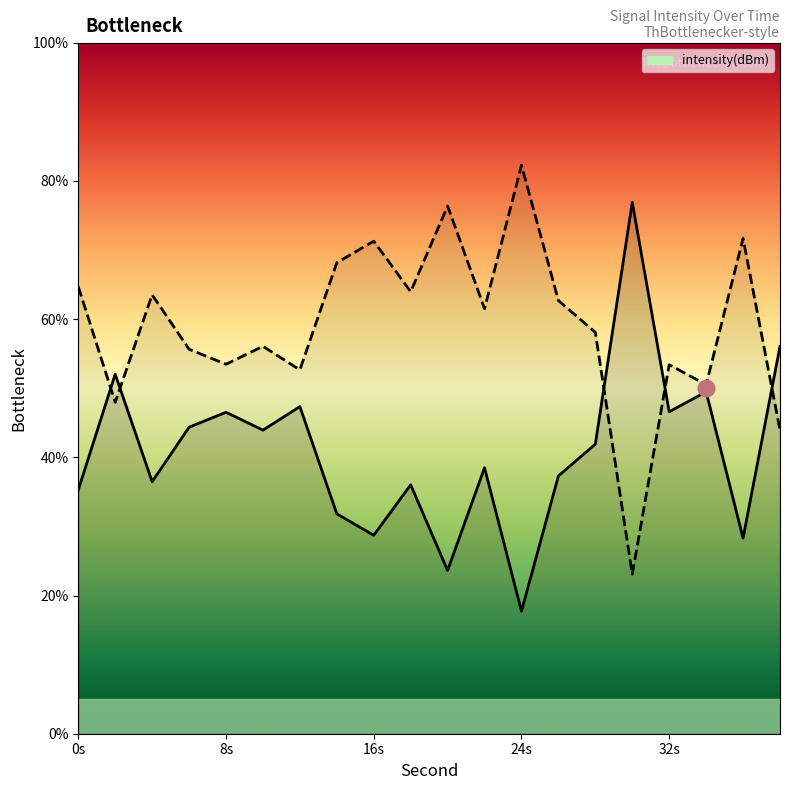

At which label does the data first exceed 41?

2